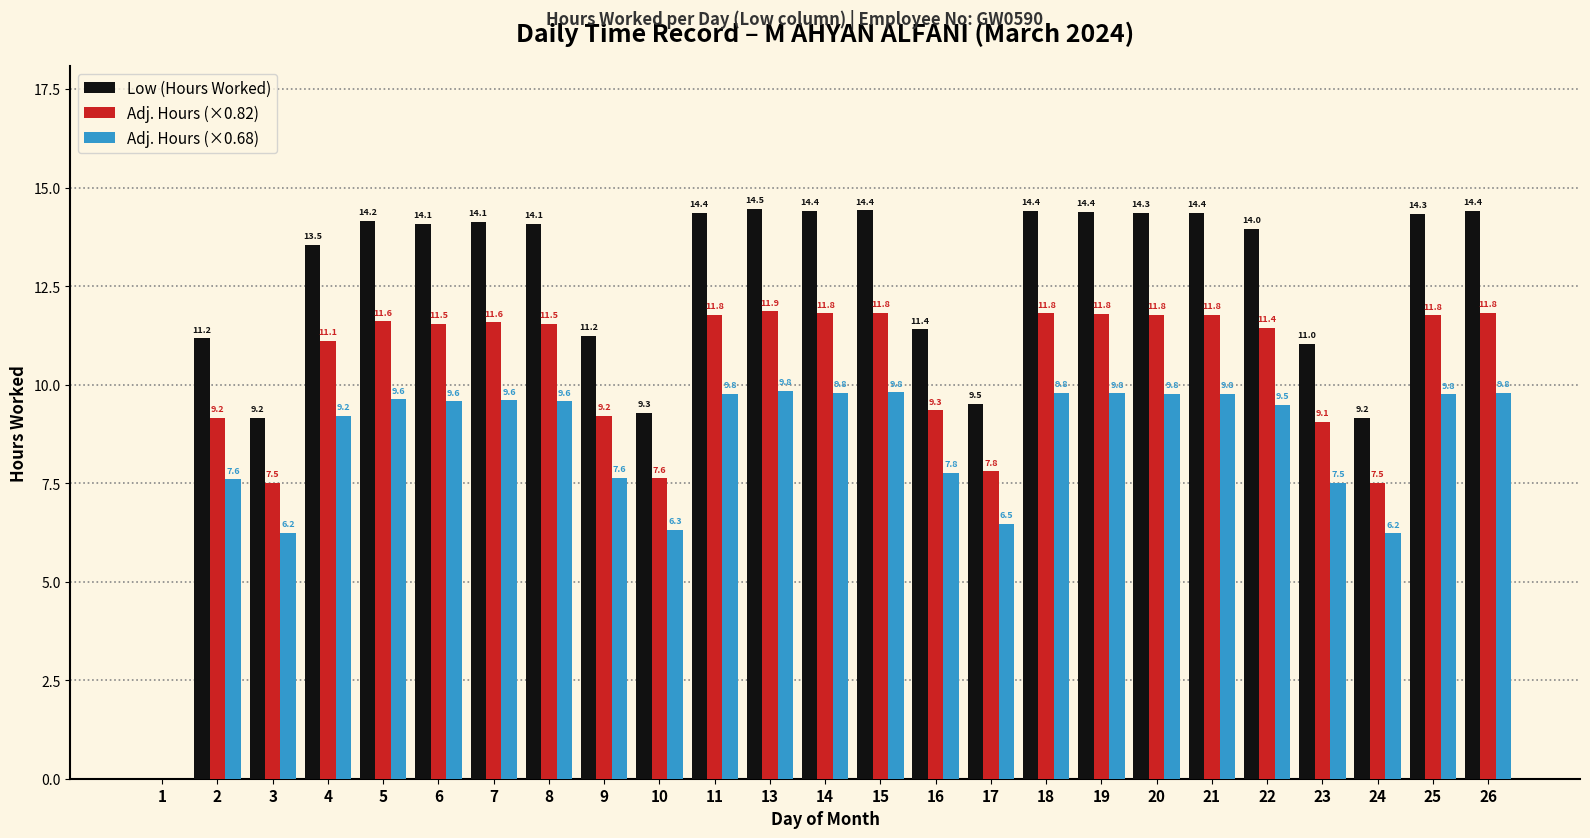

True or false: Low (Hours Worked) has a value of 19.9 at 18.

False